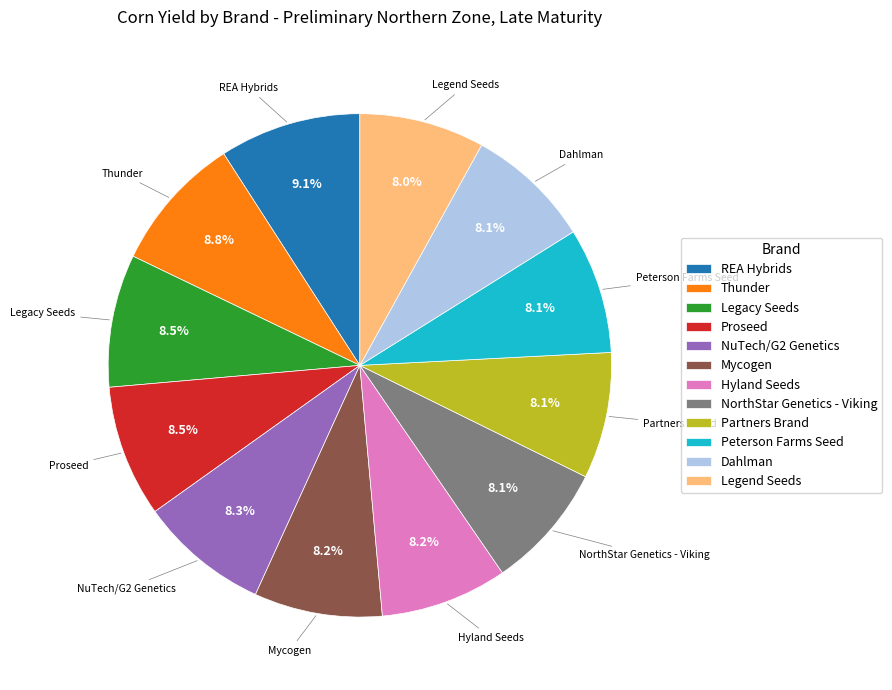

What is the ratio of the value at Legacy Seeds to the value at NuTech/G2 Genetics?

1.0